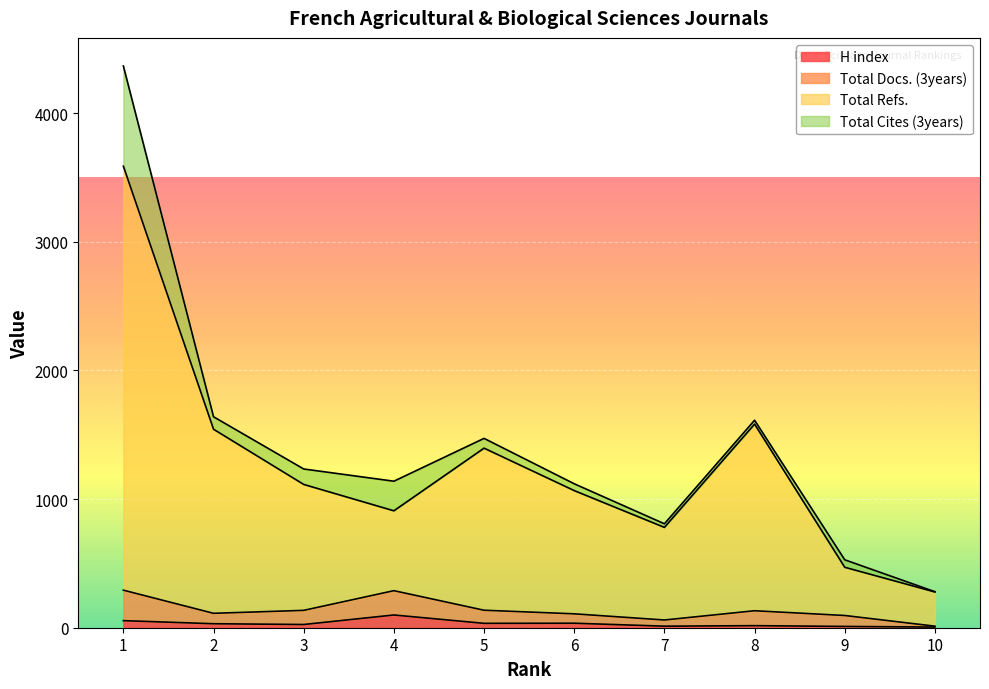

The H index series shows 9 at 6. True or false?

False